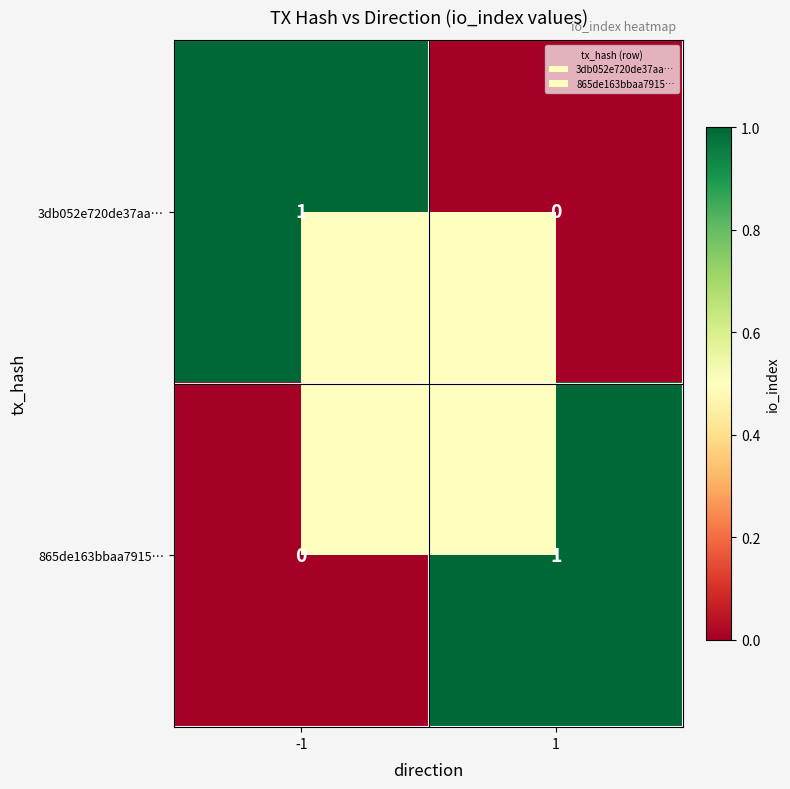

Rank the categories by 3db052e720de37aa… value from highest to lowest.

-1, 1